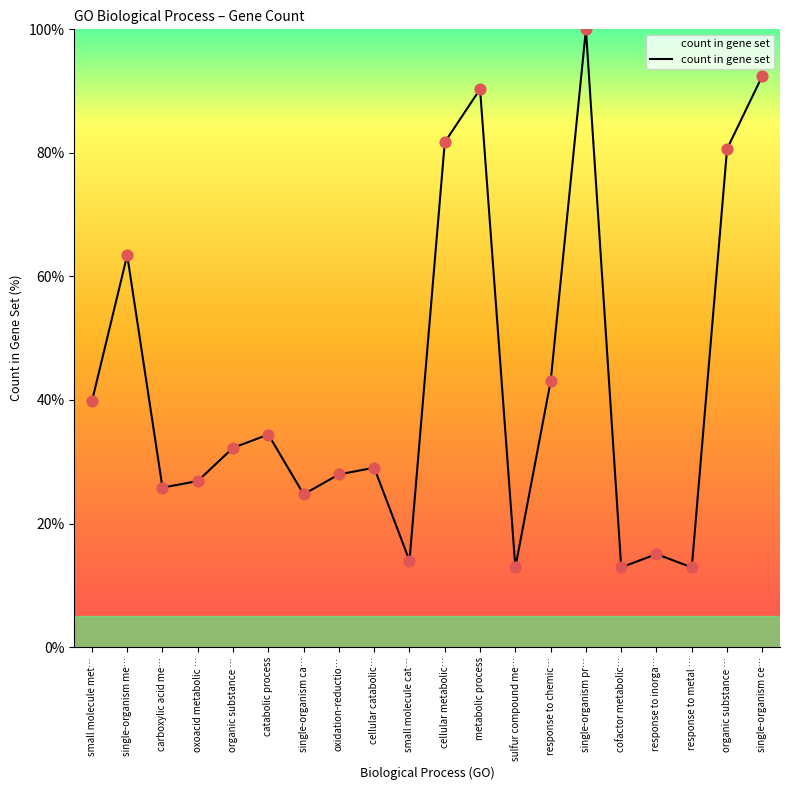

What is the change in value from single-organism ca… to small molecule cat…?

-10.8